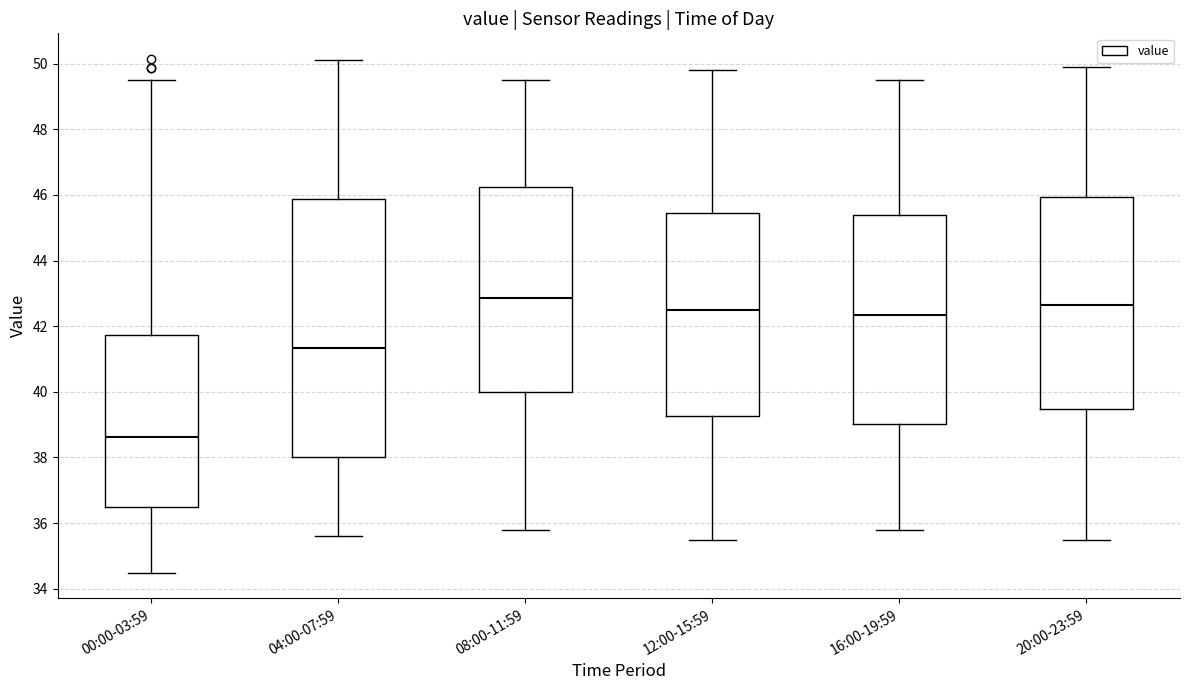

Reading left to right, read every box against the y-axis: the position of its median line, the range the box covers, and the ends of its whiskers. The values are not printed on the chart, so give them approximately, as read against the axis.

00:00-03:59: median 38.6, box 36.4 to 41.8, whiskers 34.4 to 49.6
04:00-07:59: median 41.4, box 38.0 to 45.8, whiskers 35.6 to 50.2
08:00-11:59: median 42.8, box 40.0 to 46.2, whiskers 35.8 to 49.6
12:00-15:59: median 42.6, box 39.2 to 45.4, whiskers 35.6 to 49.8
16:00-19:59: median 42.4, box 39.0 to 45.4, whiskers 35.8 to 49.6
20:00-23:59: median 42.6, box 39.4 to 46.0, whiskers 35.6 to 50.0